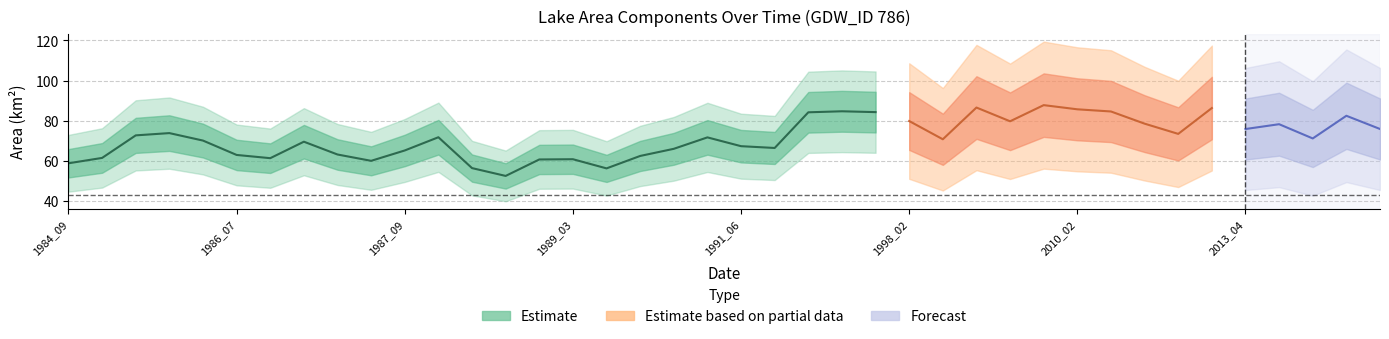

Is this an area chart (filled region under the line)?

No